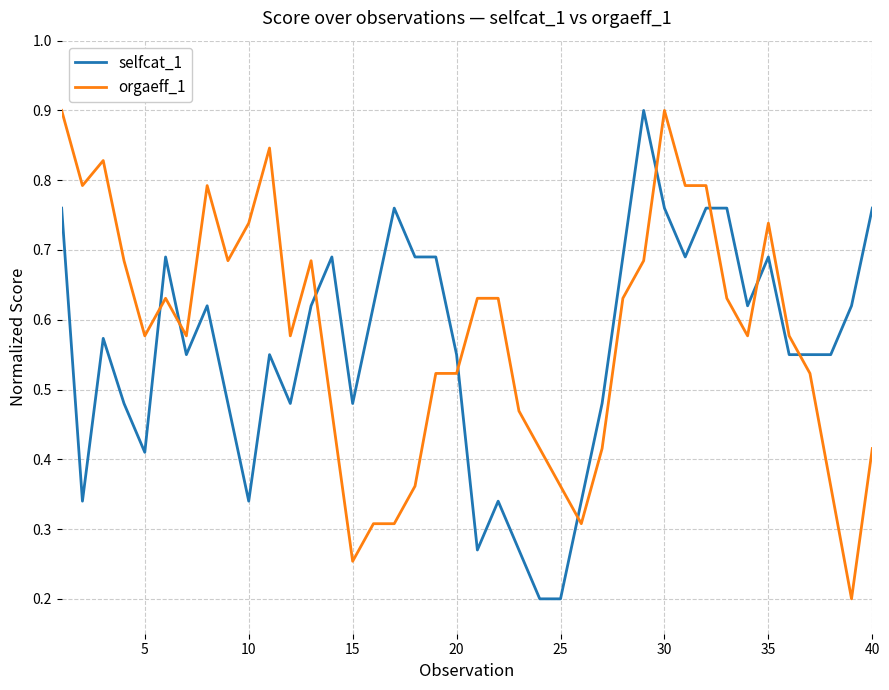

What is the highest value of the selfcat_1 series?

0.9